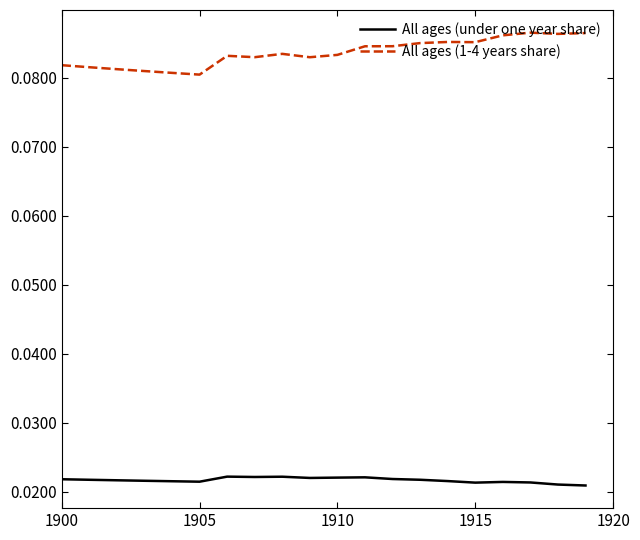

Rank the series by their average value, from lowest to highest.

All ages (under one year share), All ages (1-4 years share)